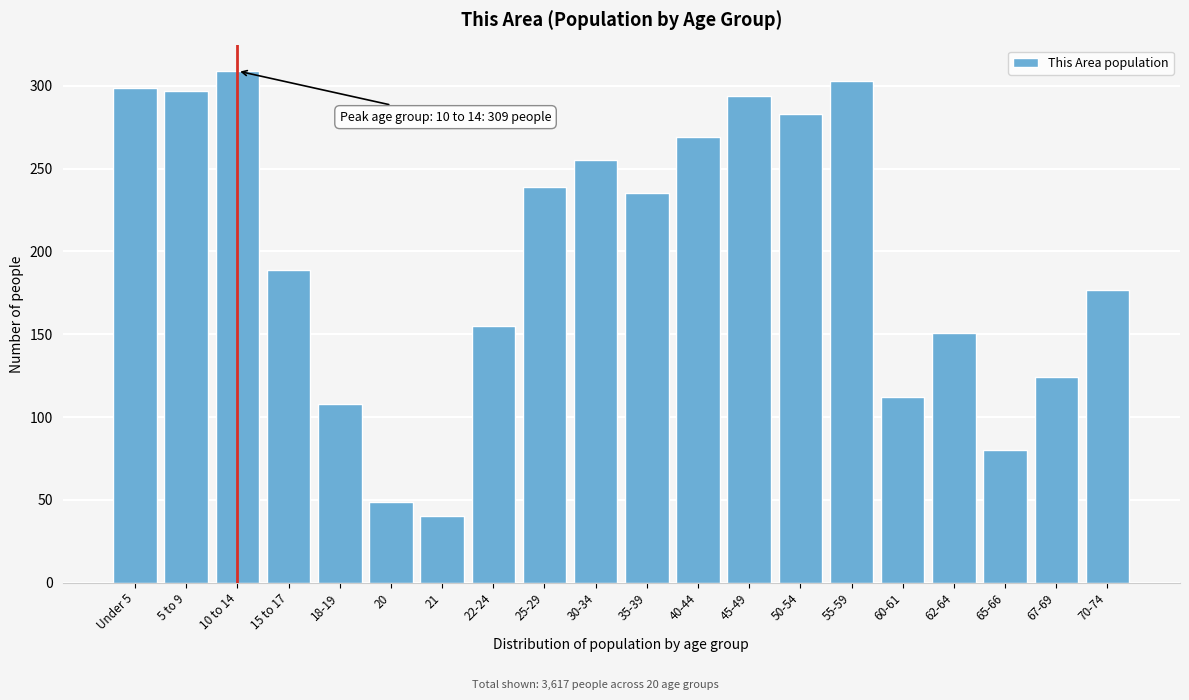

Reading left to right, extract all data points from this chart.

Under 5=299	5 to 9=297	10 to 14=309	15 to 17=189	18-19=108	20=49	21=40	22-24=155	25-29=239	30-34=255	35-39=235	40-44=269	45-49=294	50-54=283	55-59=303	60-61=112	62-64=151	65-66=80	67-69=124	70-74=177